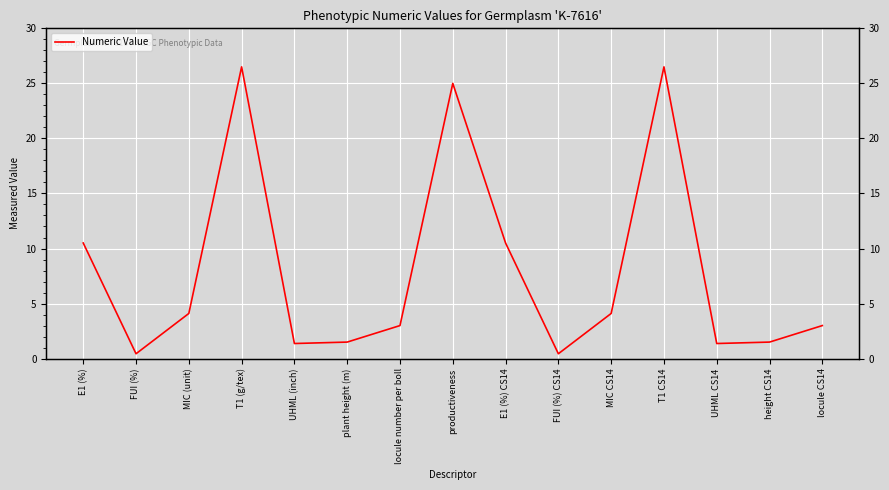

Does the chart display data point markers on the line(s)?

No